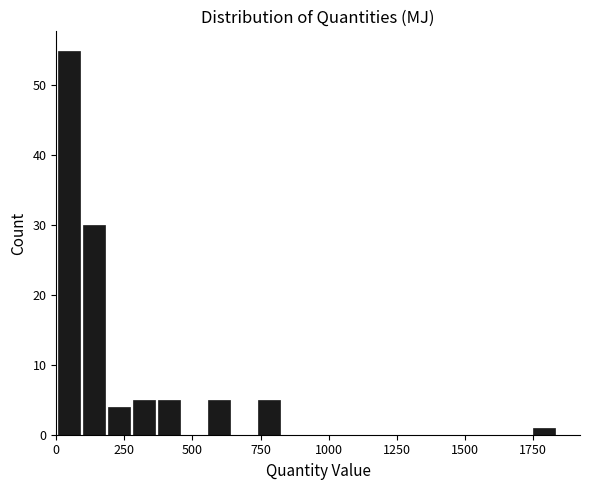

Read against the x-axis, roughly where is the centre of the tallest bar?

50